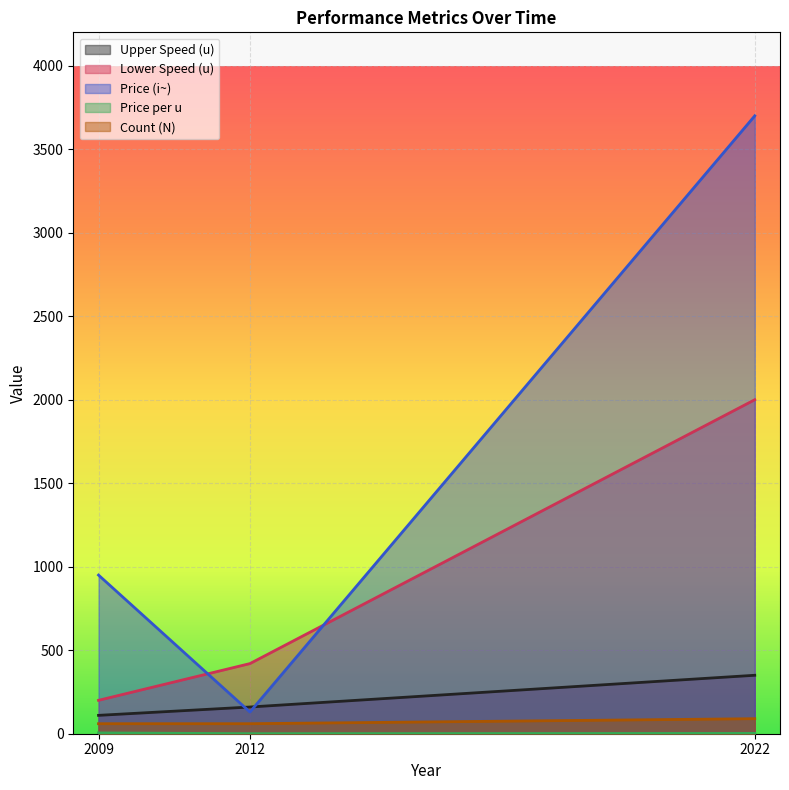

What is the difference between the maximum and second lowest values in the Count (N) series?

30.0